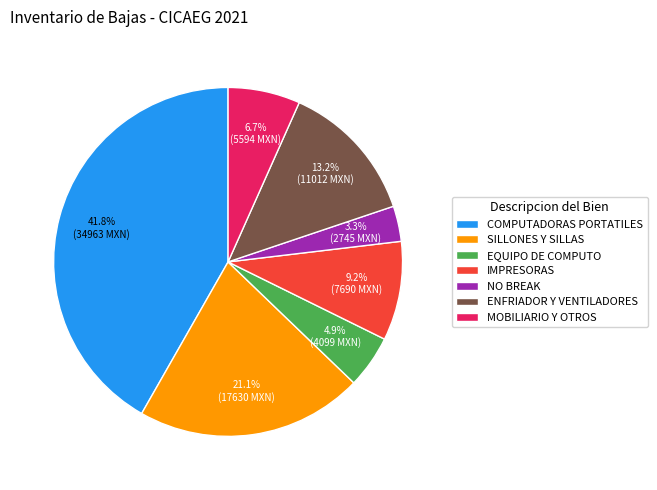

Which category has the smallest portion of the pie?

NO BREAK